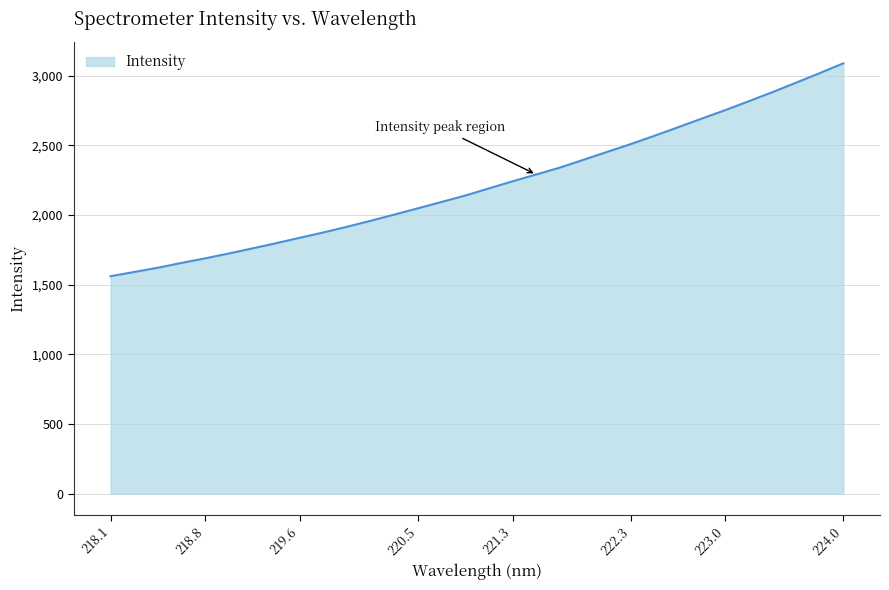

What is the maximum value shown in the chart?

3088.8